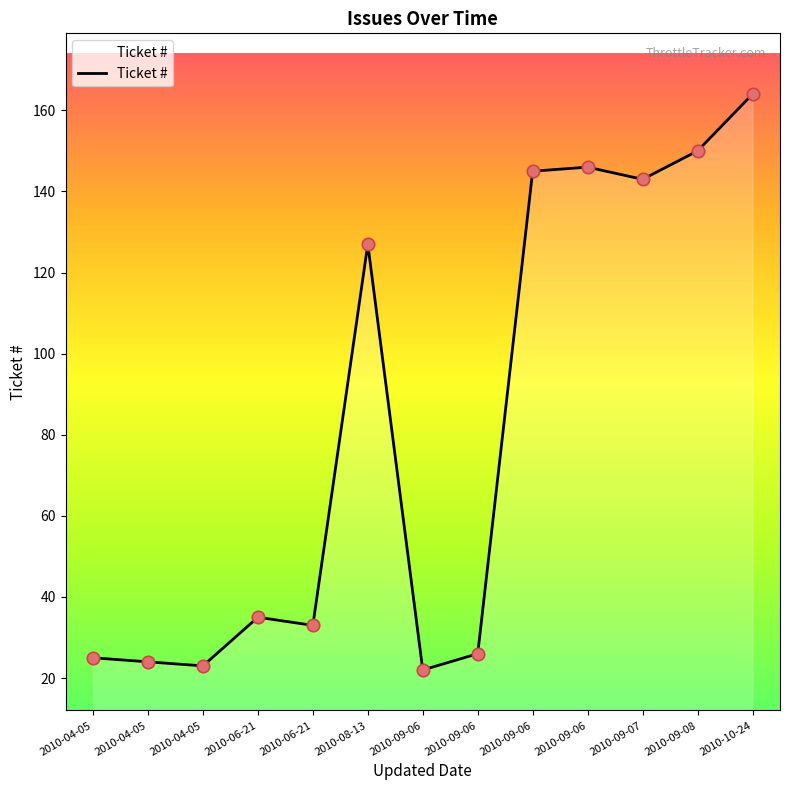

Between 2010-04-05 and 2010-09-06, which is larger?

2010-09-06